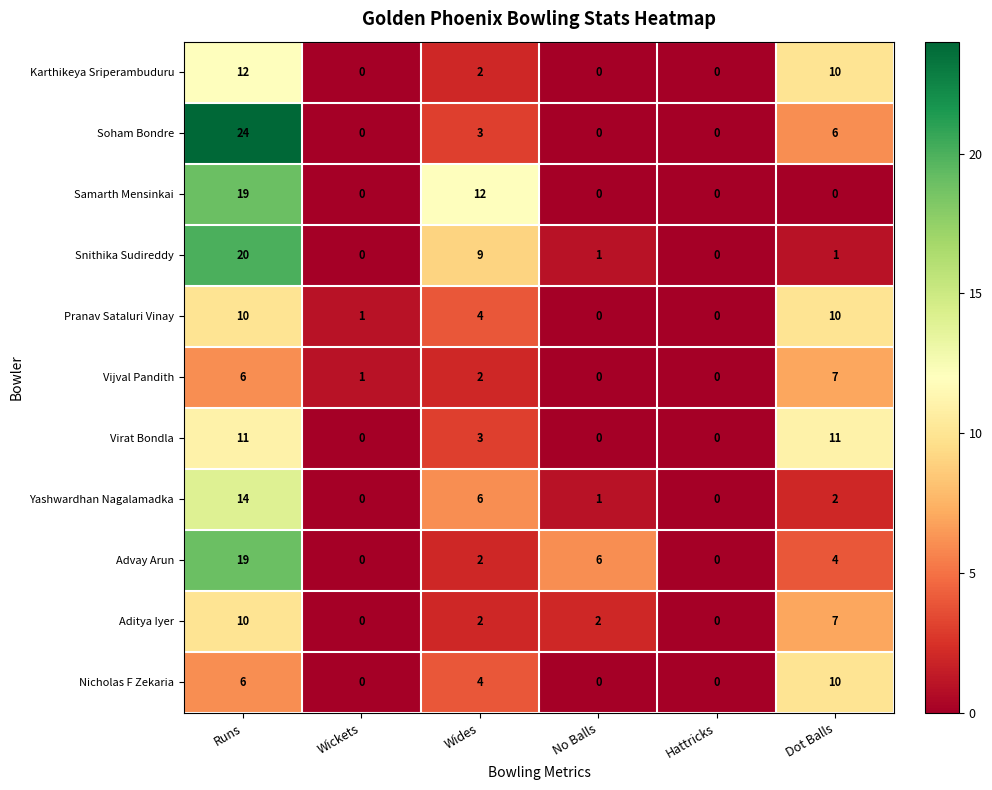

True or false: Pranav Sataluri Vinay has a value of 5 at Hattricks.

False